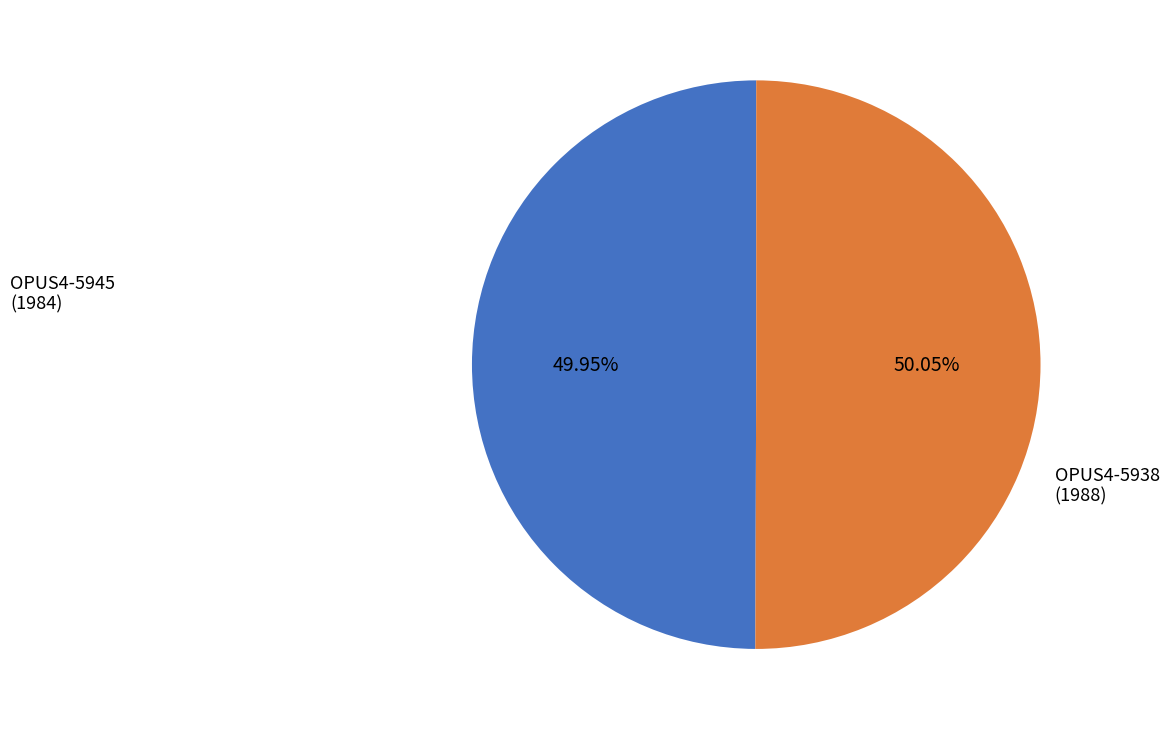

How many slices are in this pie chart?

2